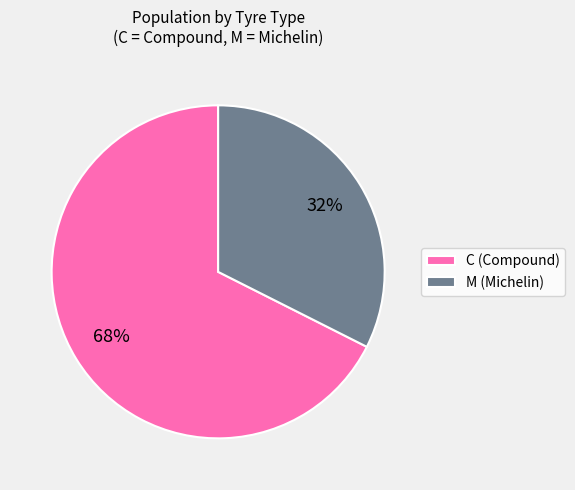

To the nearest percent, what is the combined percentage of M (Michelin) and C (Compound)?

100%